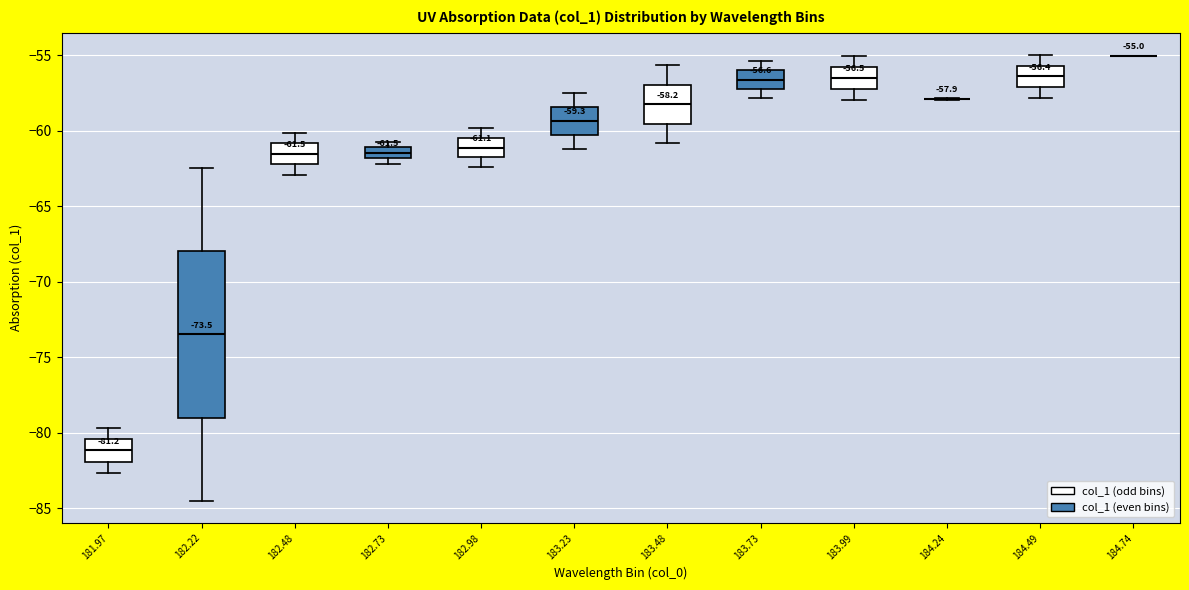

Which box is the tallest, from its lower edge to its upper edge?

182.22